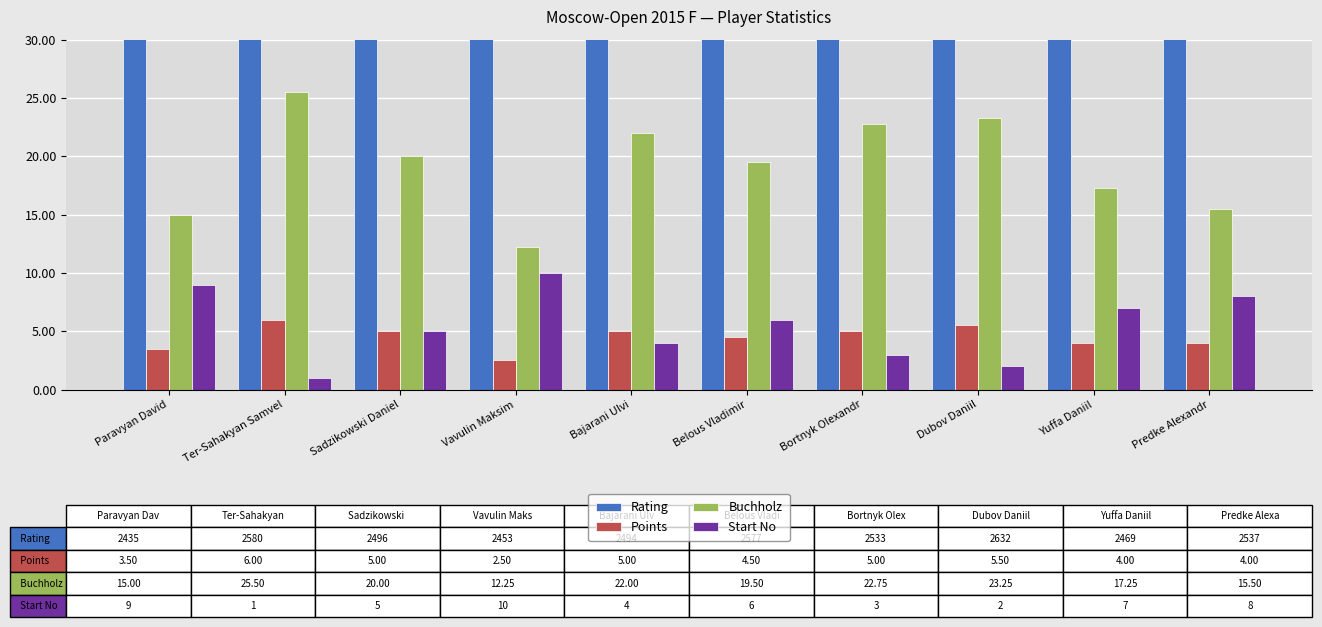

At which label does Points first exceed 5?

Ter-Sahakyan Samvel